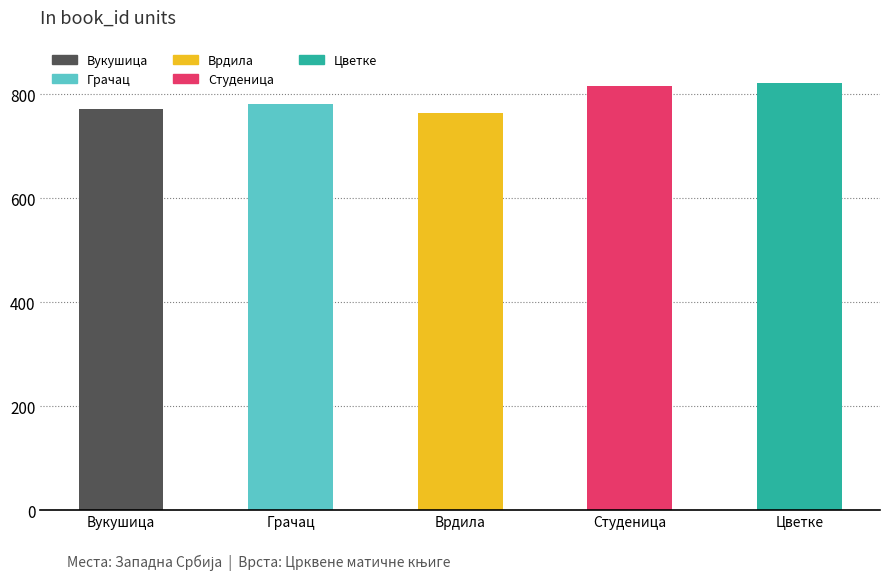

What is the label of the 3rd bar from the left?

Врдила